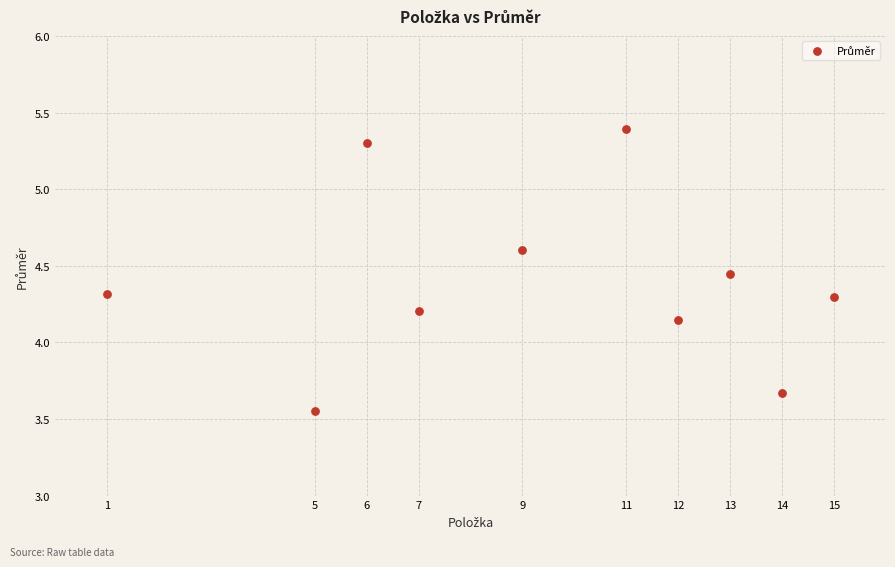

What is the average X value?

9.3